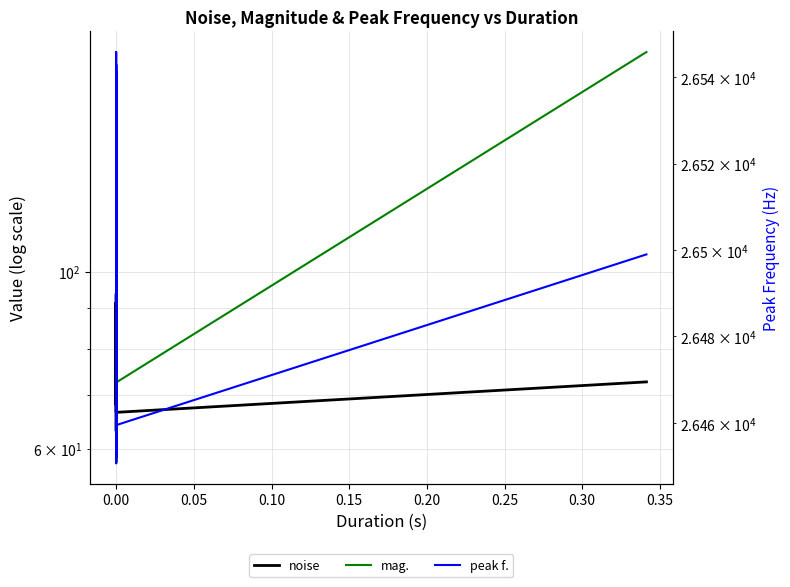

True or false: noise has more than 1 interior local peaks.

True